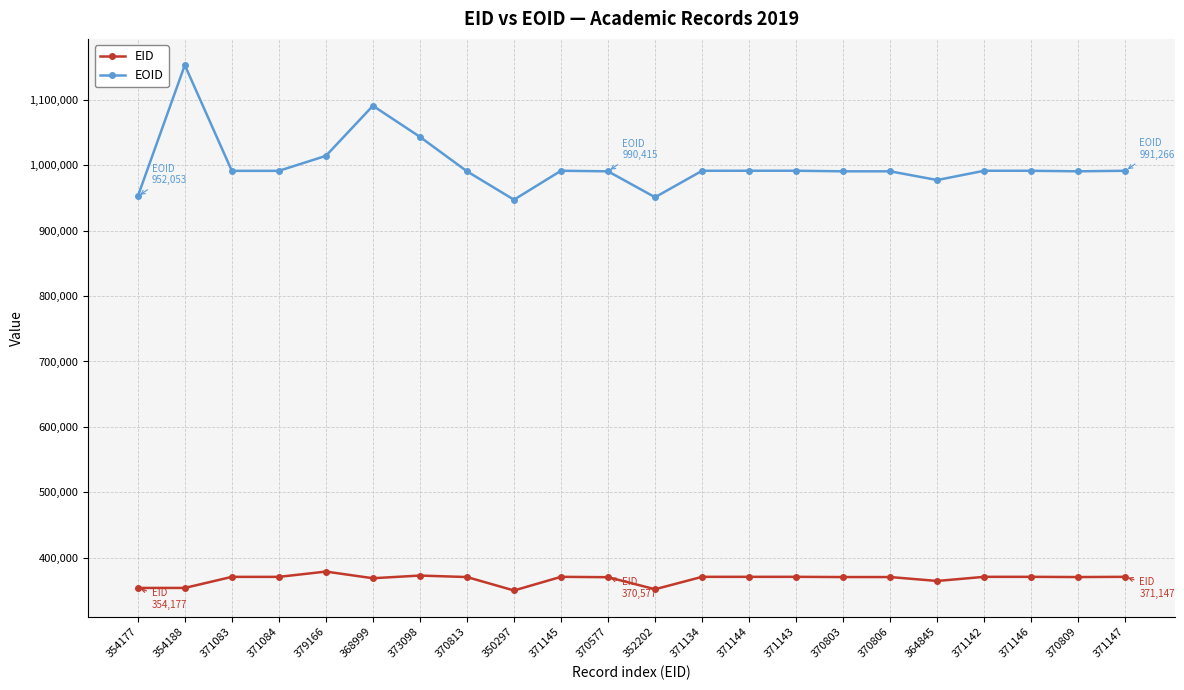

True or false: EID and EOID intersect in this chart.

False